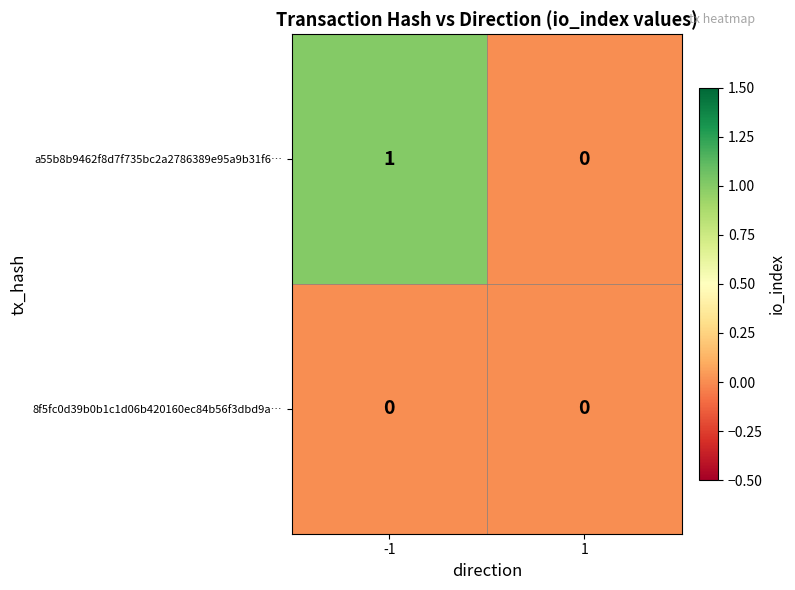

List the series in order of their peak value, highest first.

a55b8b9462f8d7f735bc2a2786389e95a9b31f6…, 8f5fc0d39b0b1c1d06b420160ec84b56f3dbd9a…